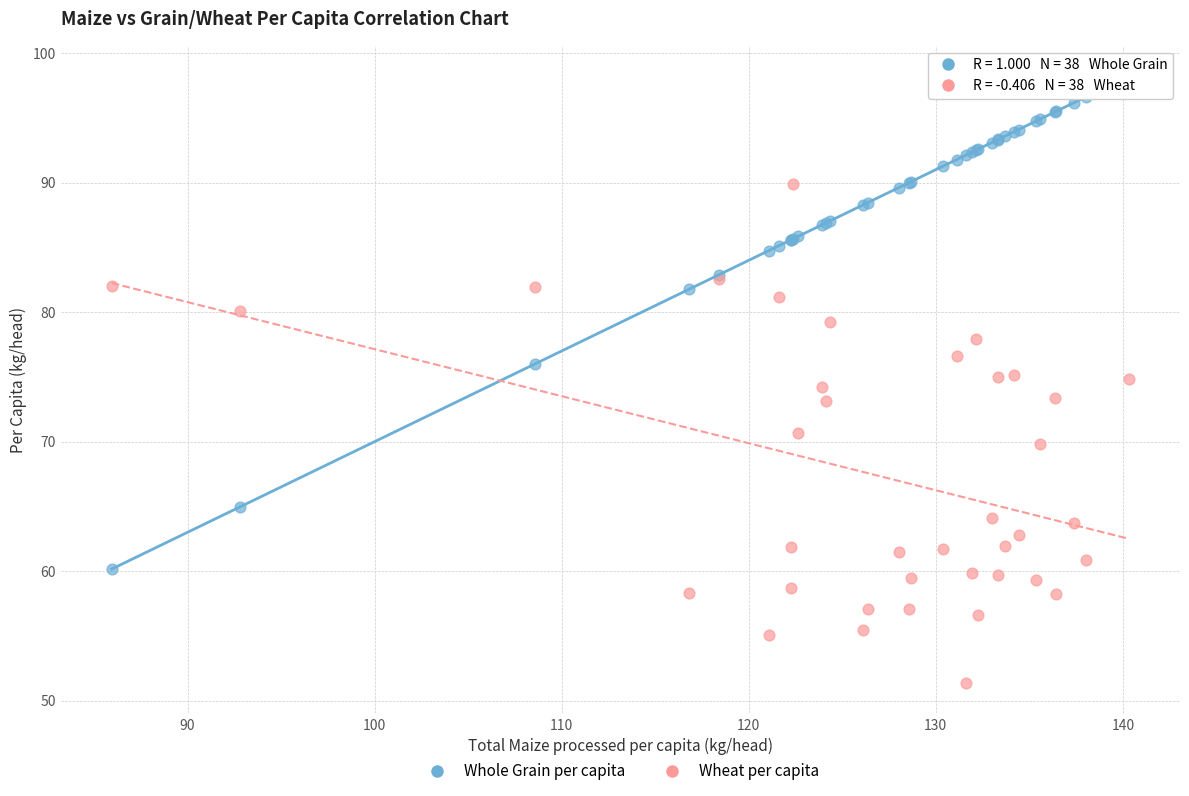

Which series reaches the minimum Y coordinate?

Wheat per capita